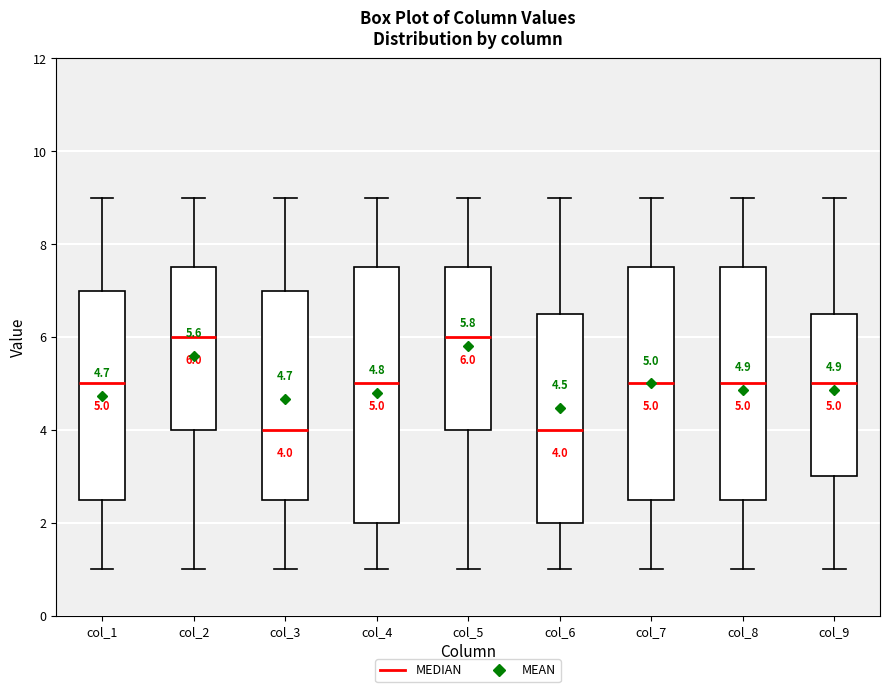

Which box is the tallest, from its lower edge to its upper edge?

col_4